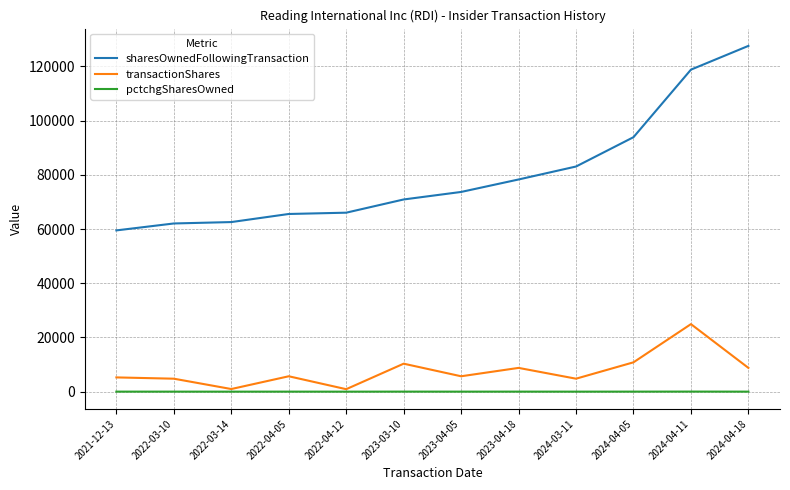

Rank the series by their maximum value, from highest to lowest.

sharesOwnedFollowingTransaction, transactionShares, pctchgSharesOwned